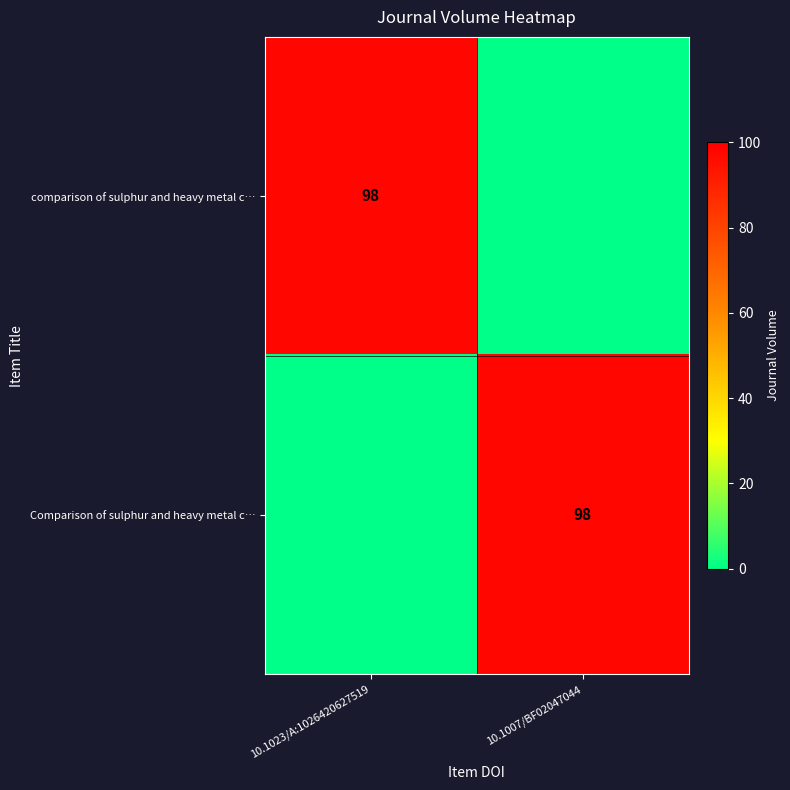

The value of comparison of sulphur and heavy metal c… at 10.1023/A:1026420627519 is 64. True or false?

False